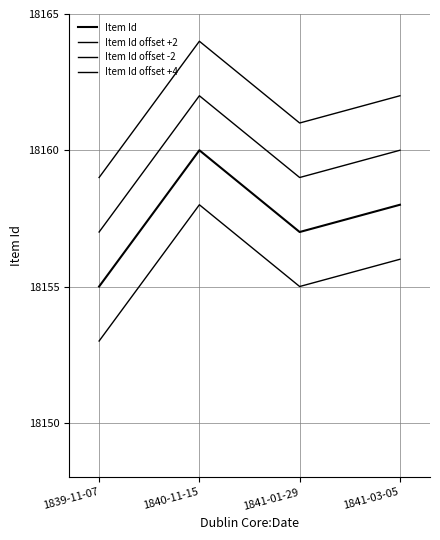

Is the value of Item Id offset +4 at 1839-11-07 greater than the value of Item Id offset +2 at 1841-03-05?

No